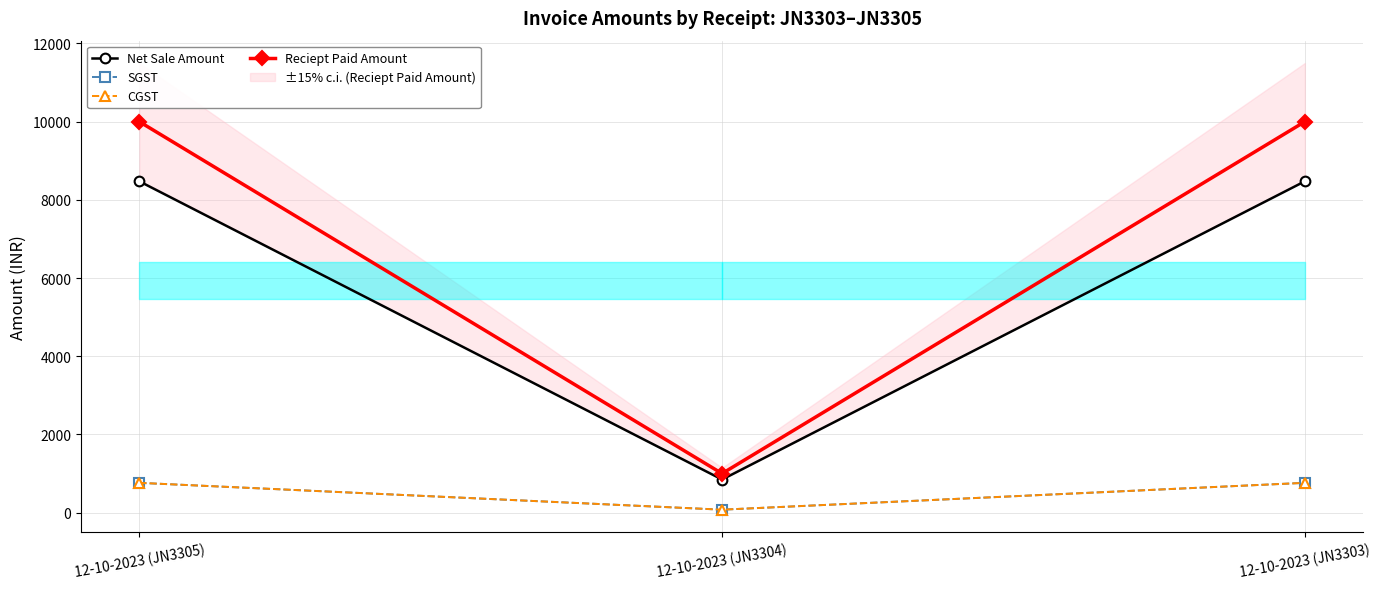

The value of Net Sale Amount at 12-10-2023 (JN3303) is 5240.4. True or false?

False